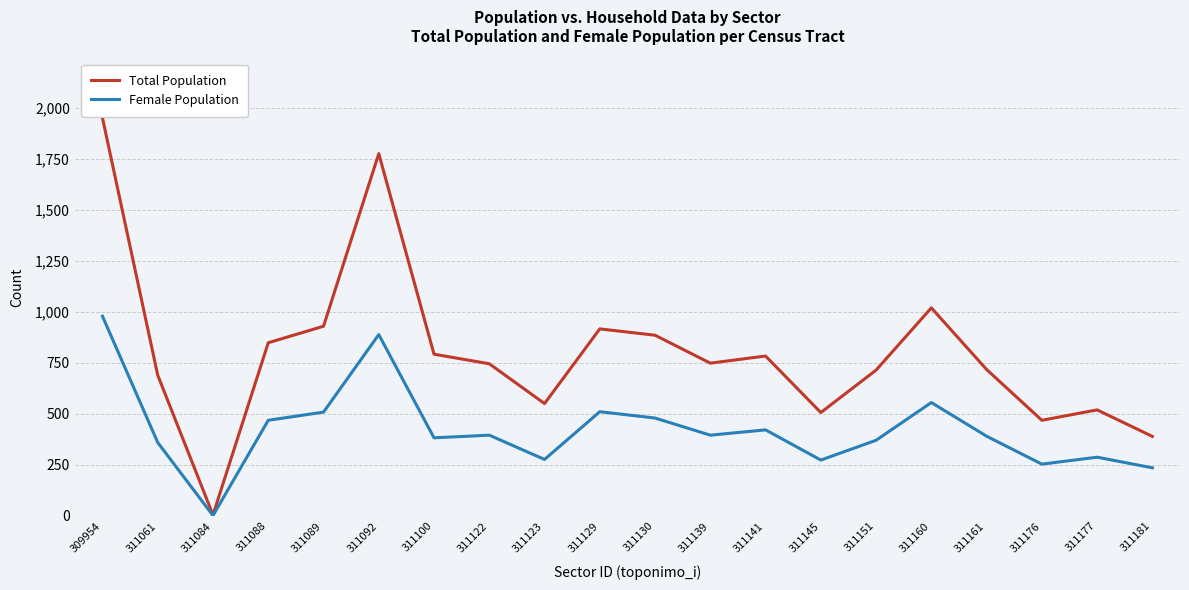

Which label corresponds to the smallest value in the chart?

311084